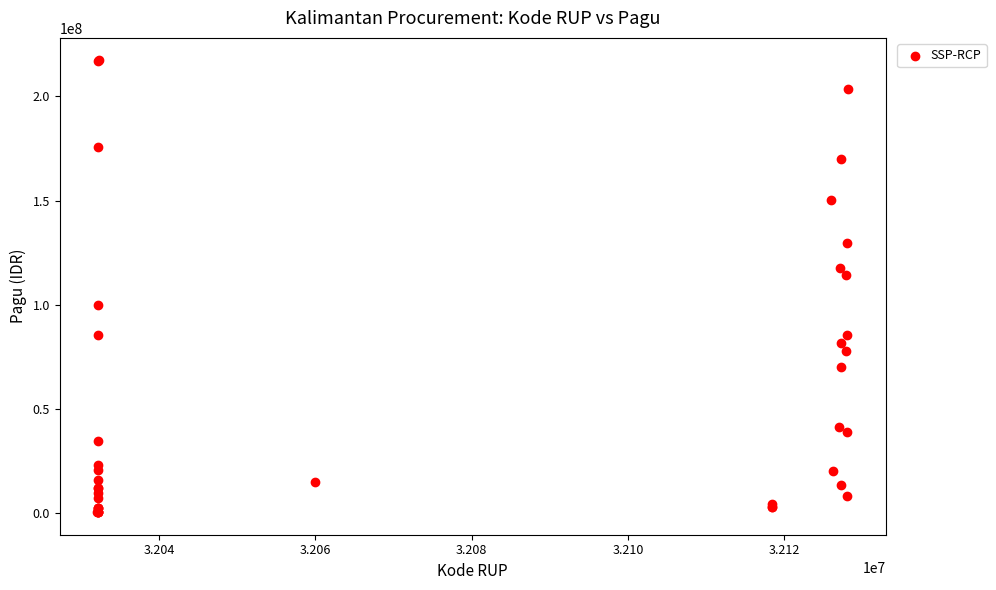

What Y value in the scatter plot is closest to 108830000?

114296000